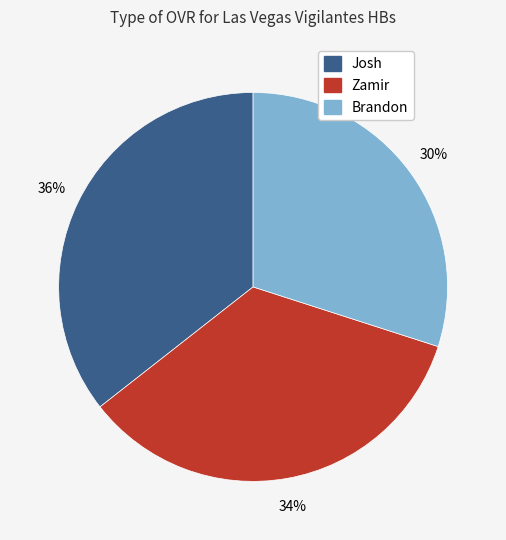

Is there a majority slice in this chart?

No